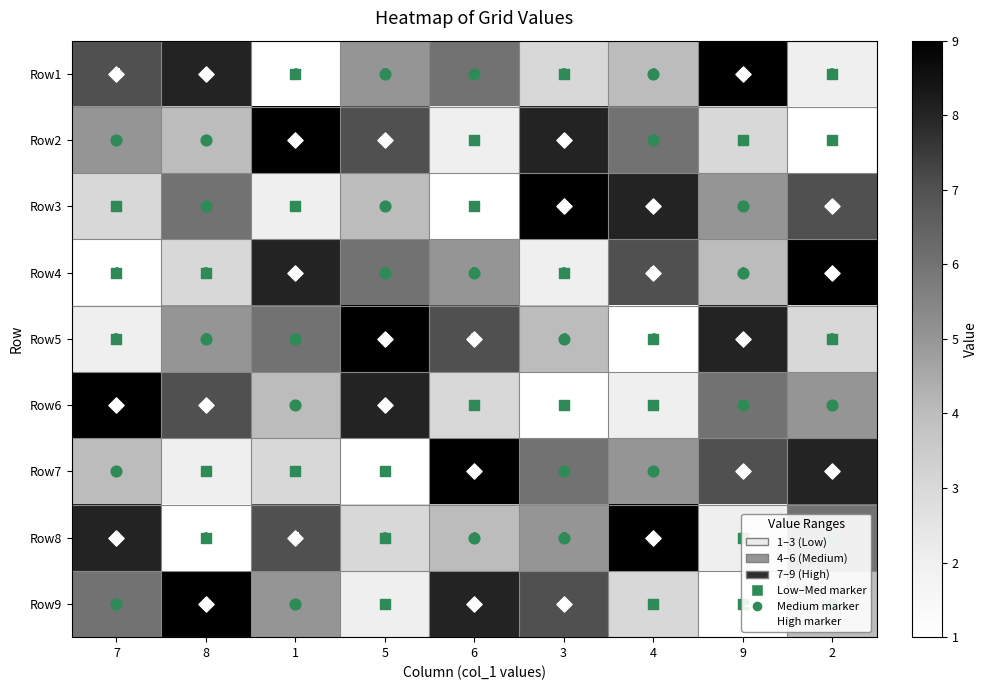

What is the difference between the second highest and minimum values in the Row8 series?

7